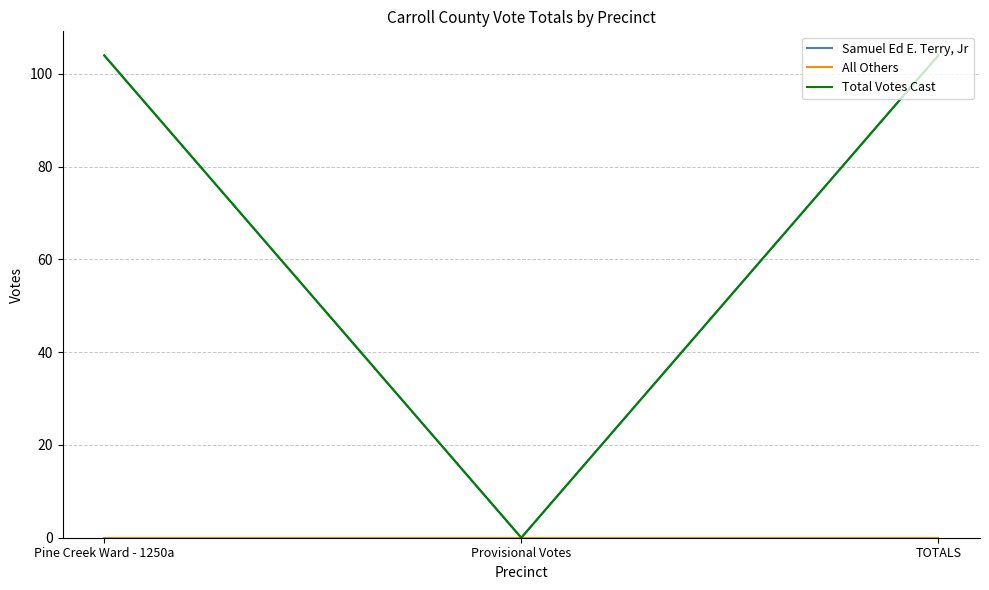

Rank the series at TOTALS from highest to lowest value.

Samuel Ed E. Terry, Jr, Total Votes Cast, All Others